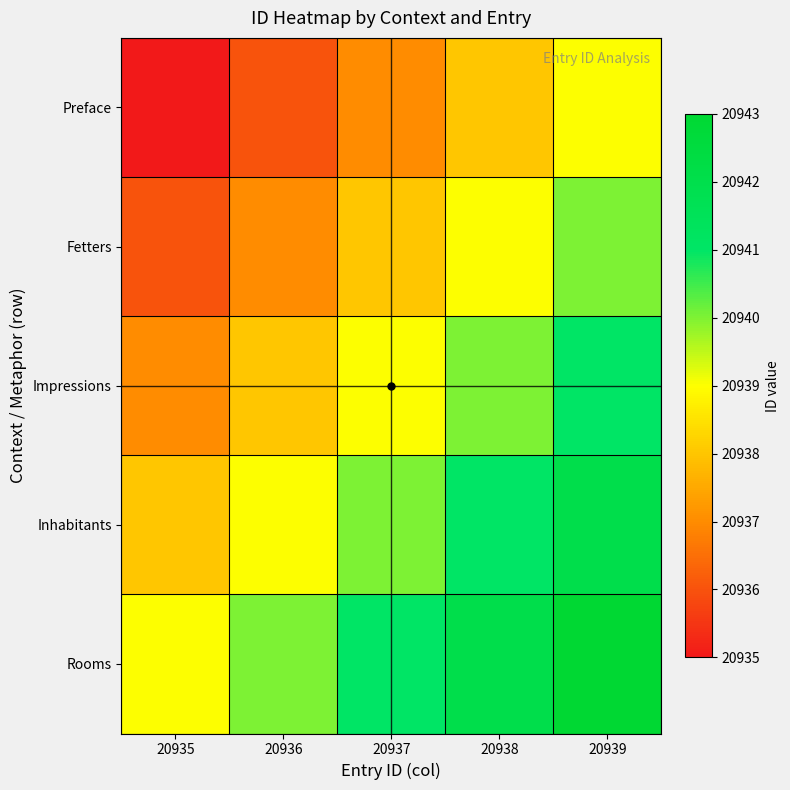

List the series in order of their overall mean, lowest first.

Preface, Fetters, Impressions, Inhabitants, Rooms